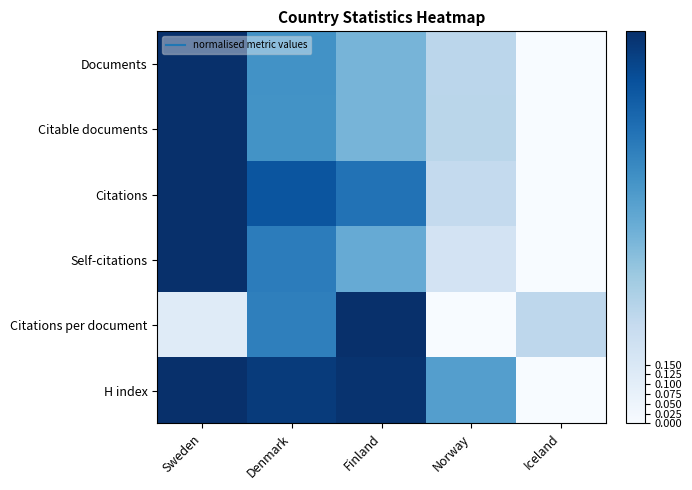

What is the total value across all series at Finland?

4.2